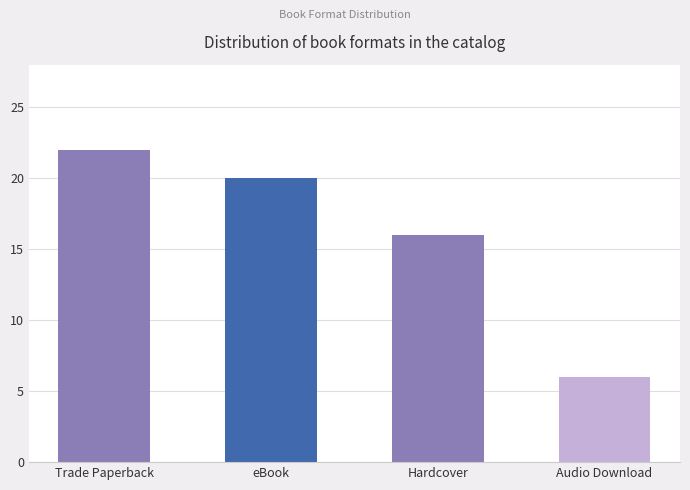

What is the ratio of the value at Audio Download to the value at eBook?

0.3